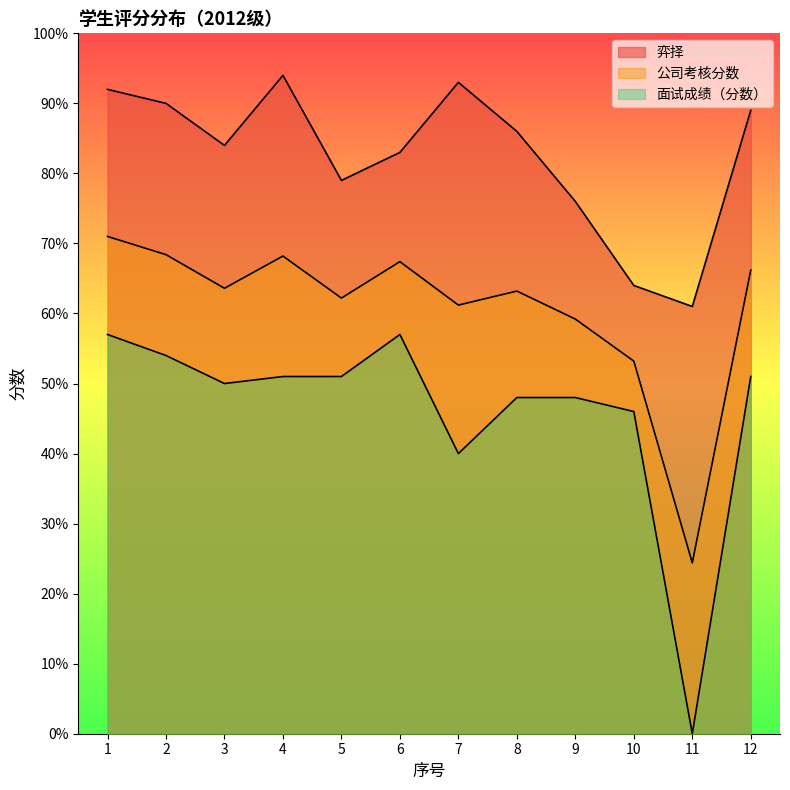

At which label is 弈择 closest to 77?

9